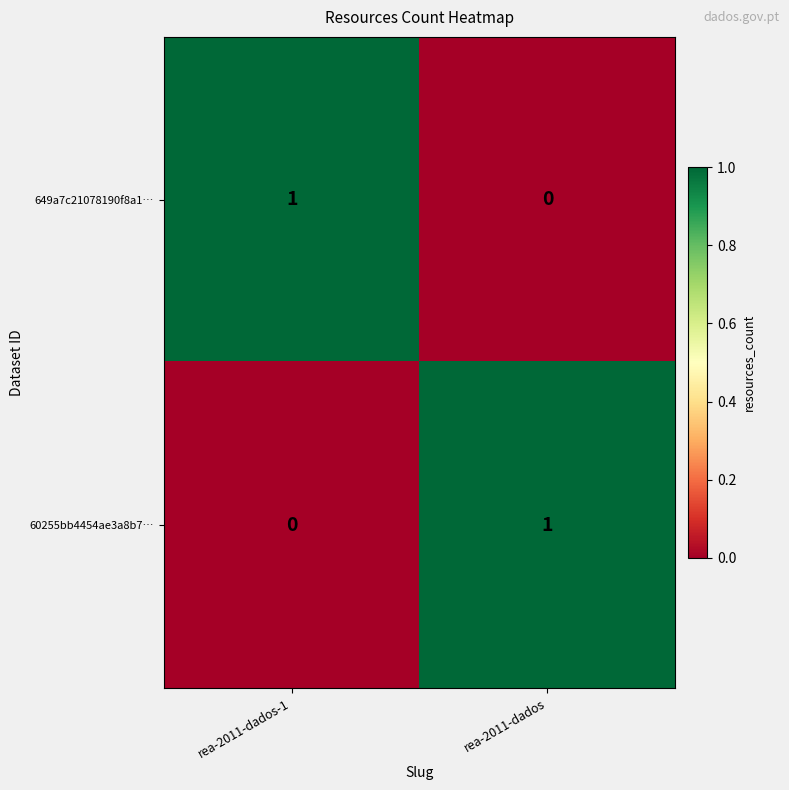

Rank the categories by 60255bb4454ae3a8b7… value from highest to lowest.

rea-2011-dados, rea-2011-dados-1